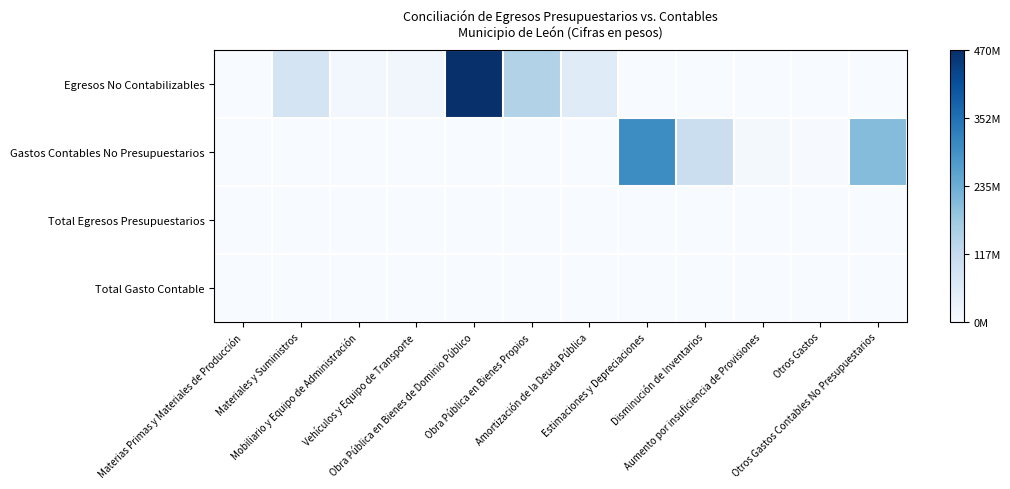

Which series has the widest spread of values?

Egresos No Contabilizables